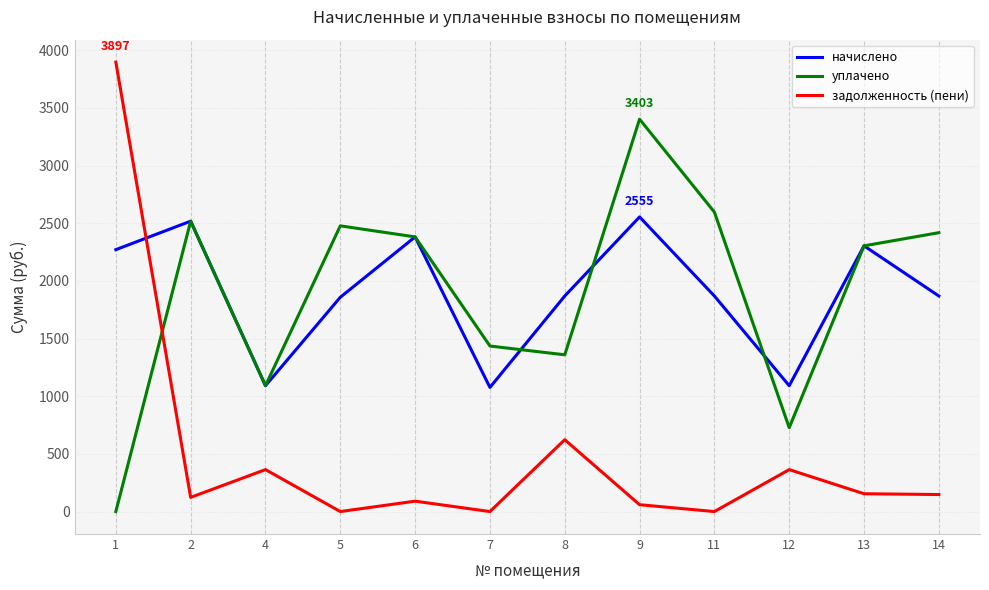

Rank the series by their maximum value, from lowest to highest.

начислено, уплачено, задолженность (пени)